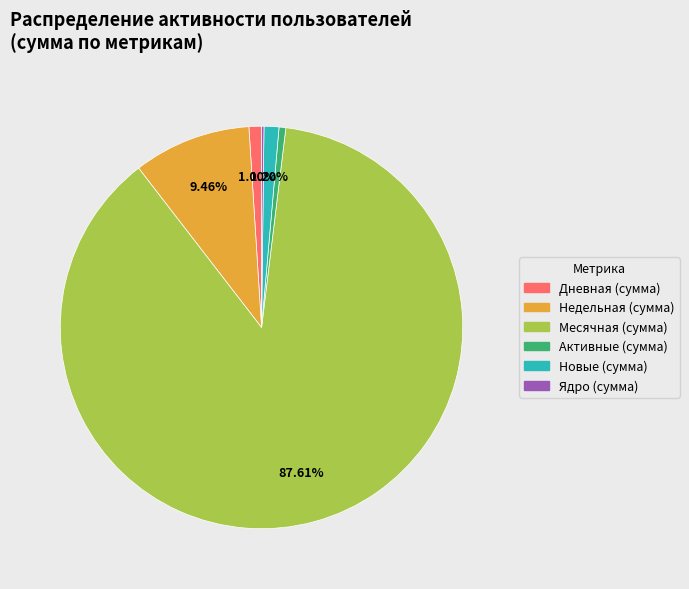

Is there a majority slice in this chart?

Yes